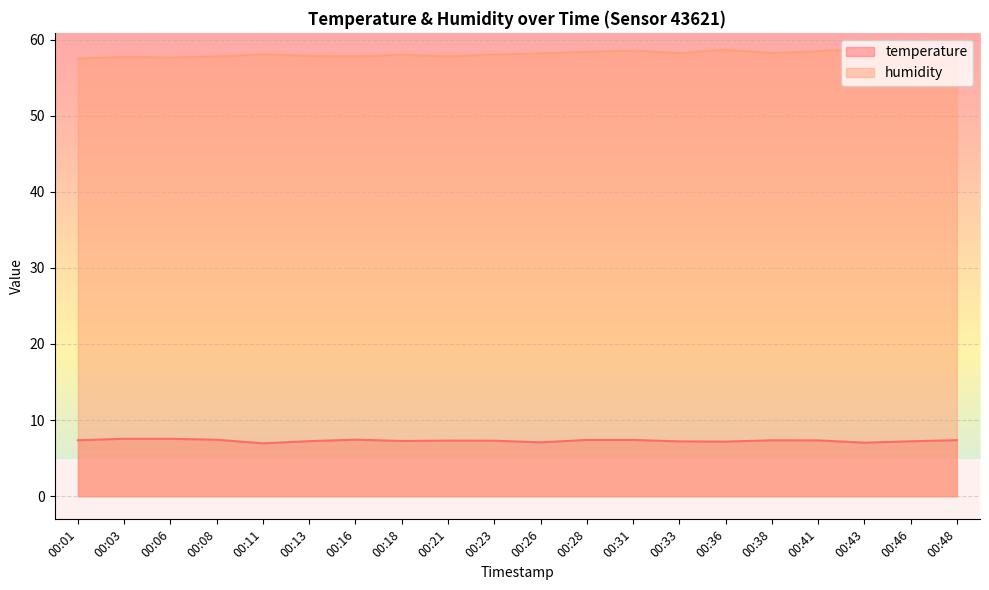

How many lines are shown in the chart?

2